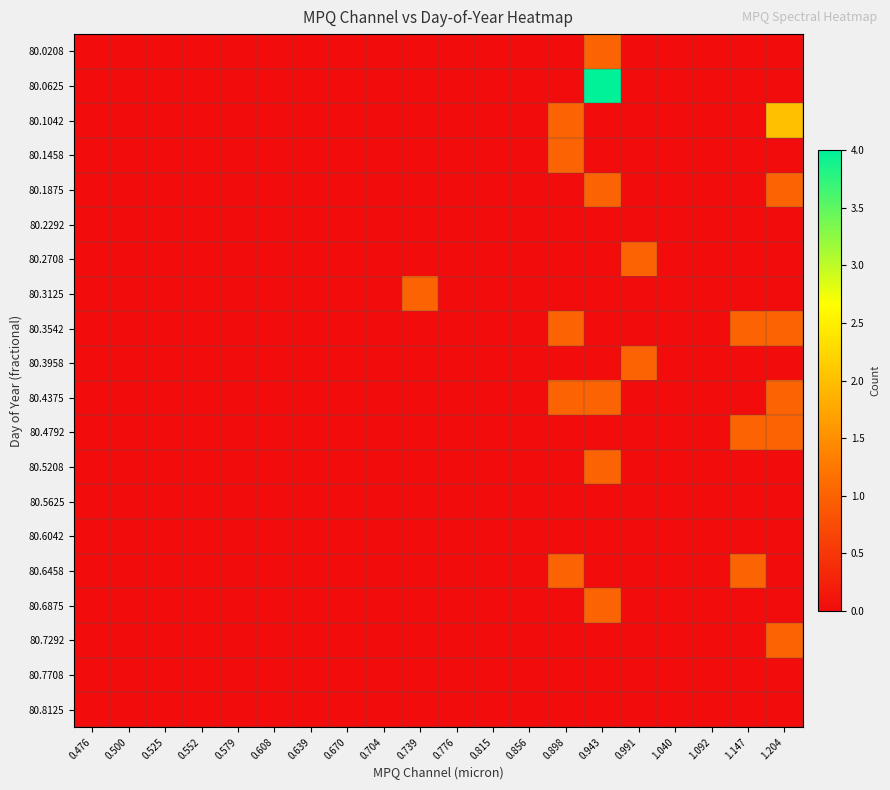

Reading right to left, extract all data points from this chart.

80.0208: 1.204=0	1.147=0	1.092=0	1.040=0	0.991=0	0.943=1	0.898=0	0.856=0	0.815=0	0.776=0	0.739=0	0.704=0	0.670=0	0.639=0	0.608=0	0.579=0	0.552=0	0.525=0	0.500=0	0.476=0
80.0625: 1.204=0	1.147=0	1.092=0	1.040=0	0.991=0	0.943=4	0.898=0	0.856=0	0.815=0	0.776=0	0.739=0	0.704=0	0.670=0	0.639=0	0.608=0	0.579=0	0.552=0	0.525=0	0.500=0	0.476=0
80.1042: 1.204=2	1.147=0	1.092=0	1.040=0	0.991=0	0.943=0	0.898=1	0.856=0	0.815=0	0.776=0	0.739=0	0.704=0	0.670=0	0.639=0	0.608=0	0.579=0	0.552=0	0.525=0	0.500=0	0.476=0
80.1458: 1.204=0	1.147=0	1.092=0	1.040=0	0.991=0	0.943=0	0.898=1	0.856=0	0.815=0	0.776=0	0.739=0	0.704=0	0.670=0	0.639=0	0.608=0	0.579=0	0.552=0	0.525=0	0.500=0	0.476=0
80.1875: 1.204=1	1.147=0	1.092=0	1.040=0	0.991=0	0.943=1	0.898=0	0.856=0	0.815=0	0.776=0	0.739=0	0.704=0	0.670=0	0.639=0	0.608=0	0.579=0	0.552=0	0.525=0	0.500=0	0.476=0
80.2292: 1.204=0	1.147=0	1.092=0	1.040=0	0.991=0	0.943=0	0.898=0	0.856=0	0.815=0	0.776=0	0.739=0	0.704=0	0.670=0	0.639=0	0.608=0	0.579=0	0.552=0	0.525=0	0.500=0	0.476=0
80.2708: 1.204=0	1.147=0	1.092=0	1.040=0	0.991=1	0.943=0	0.898=0	0.856=0	0.815=0	0.776=0	0.739=0	0.704=0	0.670=0	0.639=0	0.608=0	0.579=0	0.552=0	0.525=0	0.500=0	0.476=0
80.3125: 1.204=0	1.147=0	1.092=0	1.040=0	0.991=0	0.943=0	0.898=0	0.856=0	0.815=0	0.776=0	0.739=1	0.704=0	0.670=0	0.639=0	0.608=0	0.579=0	0.552=0	0.525=0	0.500=0	0.476=0
80.3542: 1.204=1	1.147=1	1.092=0	1.040=0	0.991=0	0.943=0	0.898=1	0.856=0	0.815=0	0.776=0	0.739=0	0.704=0	0.670=0	0.639=0	0.608=0	0.579=0	0.552=0	0.525=0	0.500=0	0.476=0
80.3958: 1.204=0	1.147=0	1.092=0	1.040=0	0.991=1	0.943=0	0.898=0	0.856=0	0.815=0	0.776=0	0.739=0	0.704=0	0.670=0	0.639=0	0.608=0	0.579=0	0.552=0	0.525=0	0.500=0	0.476=0
80.4375: 1.204=1	1.147=0	1.092=0	1.040=0	0.991=0	0.943=1	0.898=1	0.856=0	0.815=0	0.776=0	0.739=0	0.704=0	0.670=0	0.639=0	0.608=0	0.579=0	0.552=0	0.525=0	0.500=0	0.476=0
80.4792: 1.204=1	1.147=1	1.092=0	1.040=0	0.991=0	0.943=0	0.898=0	0.856=0	0.815=0	0.776=0	0.739=0	0.704=0	0.670=0	0.639=0	0.608=0	0.579=0	0.552=0	0.525=0	0.500=0	0.476=0
80.5208: 1.204=0	1.147=0	1.092=0	1.040=0	0.991=0	0.943=1	0.898=0	0.856=0	0.815=0	0.776=0	0.739=0	0.704=0	0.670=0	0.639=0	0.608=0	0.579=0	0.552=0	0.525=0	0.500=0	0.476=0
80.5625: 1.204=0	1.147=0	1.092=0	1.040=0	0.991=0	0.943=0	0.898=0	0.856=0	0.815=0	0.776=0	0.739=0	0.704=0	0.670=0	0.639=0	0.608=0	0.579=0	0.552=0	0.525=0	0.500=0	0.476=0
80.6042: 1.204=0	1.147=0	1.092=0	1.040=0	0.991=0	0.943=0	0.898=0	0.856=0	0.815=0	0.776=0	0.739=0	0.704=0	0.670=0	0.639=0	0.608=0	0.579=0	0.552=0	0.525=0	0.500=0	0.476=0
80.6458: 1.204=0	1.147=1	1.092=0	1.040=0	0.991=0	0.943=0	0.898=1	0.856=0	0.815=0	0.776=0	0.739=0	0.704=0	0.670=0	0.639=0	0.608=0	0.579=0	0.552=0	0.525=0	0.500=0	0.476=0
80.6875: 1.204=0	1.147=0	1.092=0	1.040=0	0.991=0	0.943=1	0.898=0	0.856=0	0.815=0	0.776=0	0.739=0	0.704=0	0.670=0	0.639=0	0.608=0	0.579=0	0.552=0	0.525=0	0.500=0	0.476=0
80.7292: 1.204=1	1.147=0	1.092=0	1.040=0	0.991=0	0.943=0	0.898=0	0.856=0	0.815=0	0.776=0	0.739=0	0.704=0	0.670=0	0.639=0	0.608=0	0.579=0	0.552=0	0.525=0	0.500=0	0.476=0
80.7708: 1.204=0	1.147=0	1.092=0	1.040=0	0.991=0	0.943=0	0.898=0	0.856=0	0.815=0	0.776=0	0.739=0	0.704=0	0.670=0	0.639=0	0.608=0	0.579=0	0.552=0	0.525=0	0.500=0	0.476=0
80.8125: 1.204=0	1.147=0	1.092=0	1.040=0	0.991=0	0.943=0	0.898=0	0.856=0	0.815=0	0.776=0	0.739=0	0.704=0	0.670=0	0.639=0	0.608=0	0.579=0	0.552=0	0.525=0	0.500=0	0.476=0